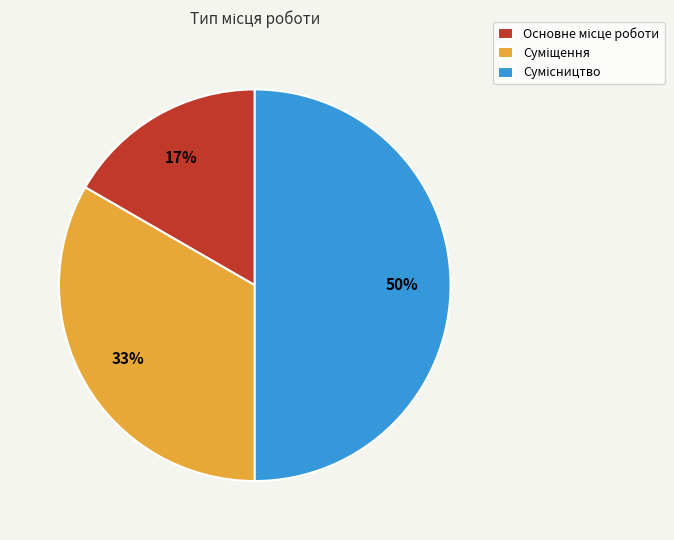

To the nearest percent, what is the difference between the largest and smallest slice percentages?

33%